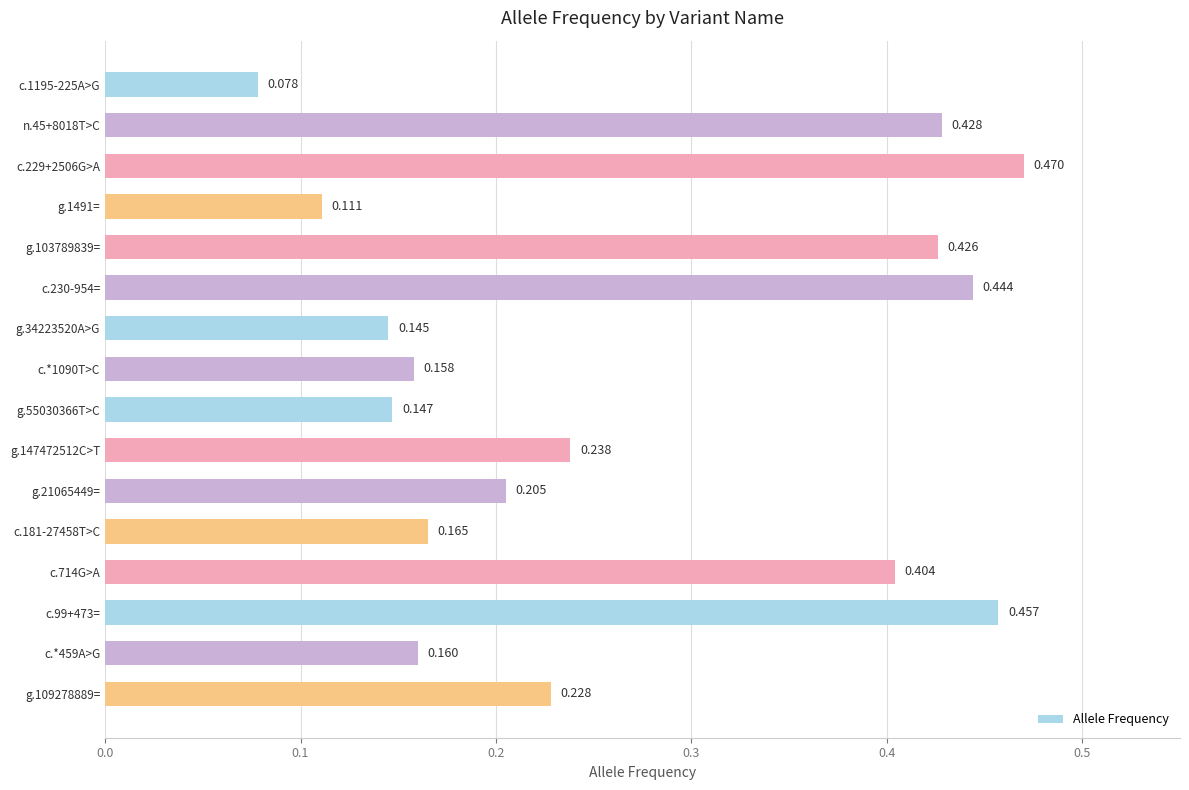

How many distinct data groups are displayed?

1